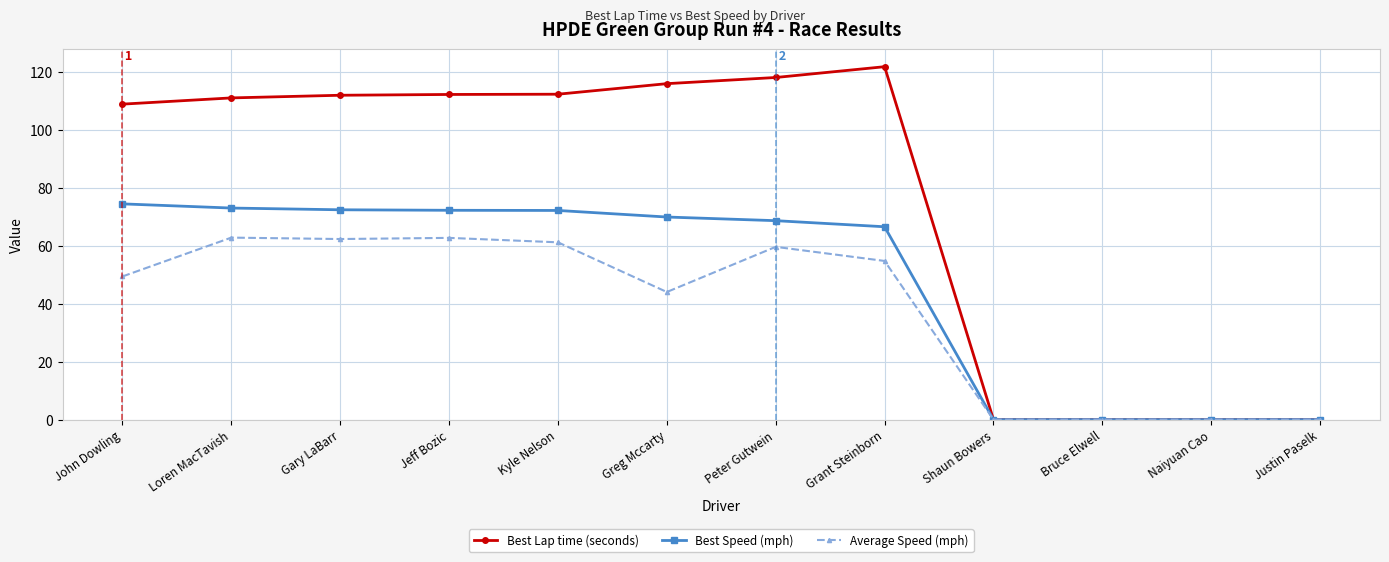

At Loren MacTavish, list the series in order from largest to smallest.

Best Lap time (seconds), Best Speed (mph), Average Speed (mph)